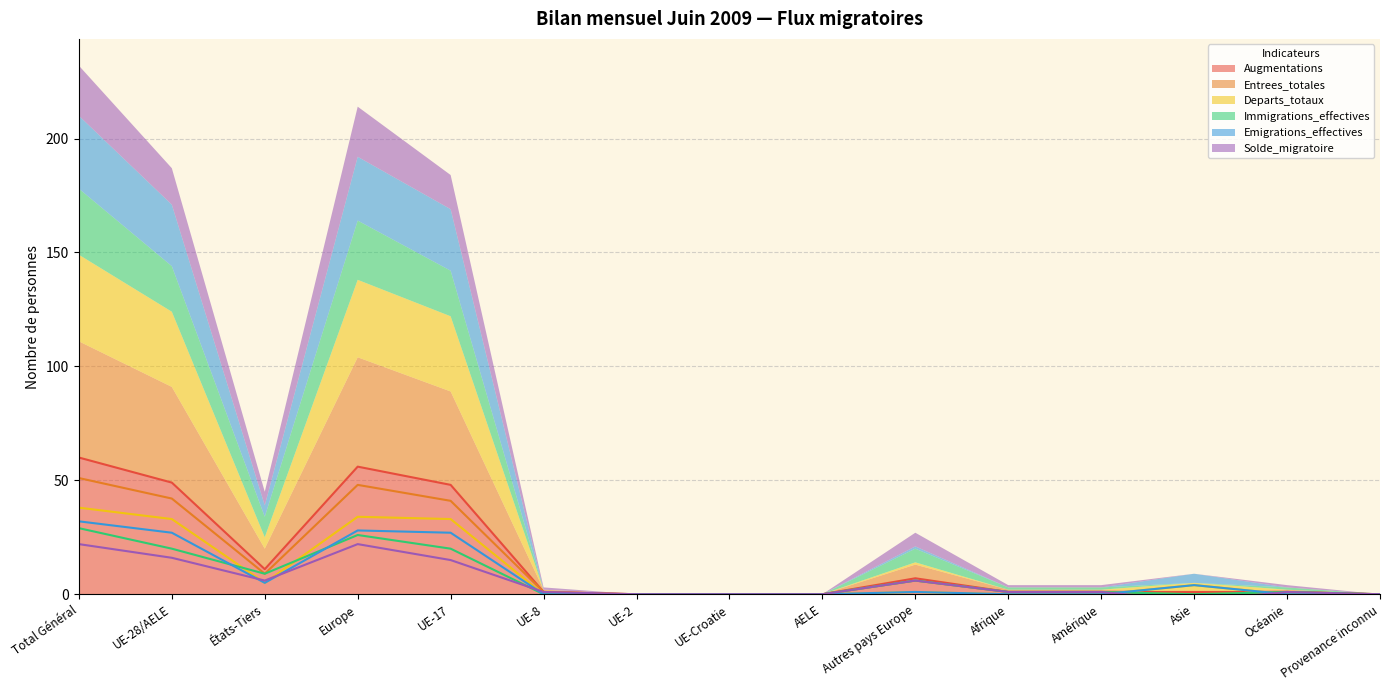

What is the label of the 13th point from the left?

Asie